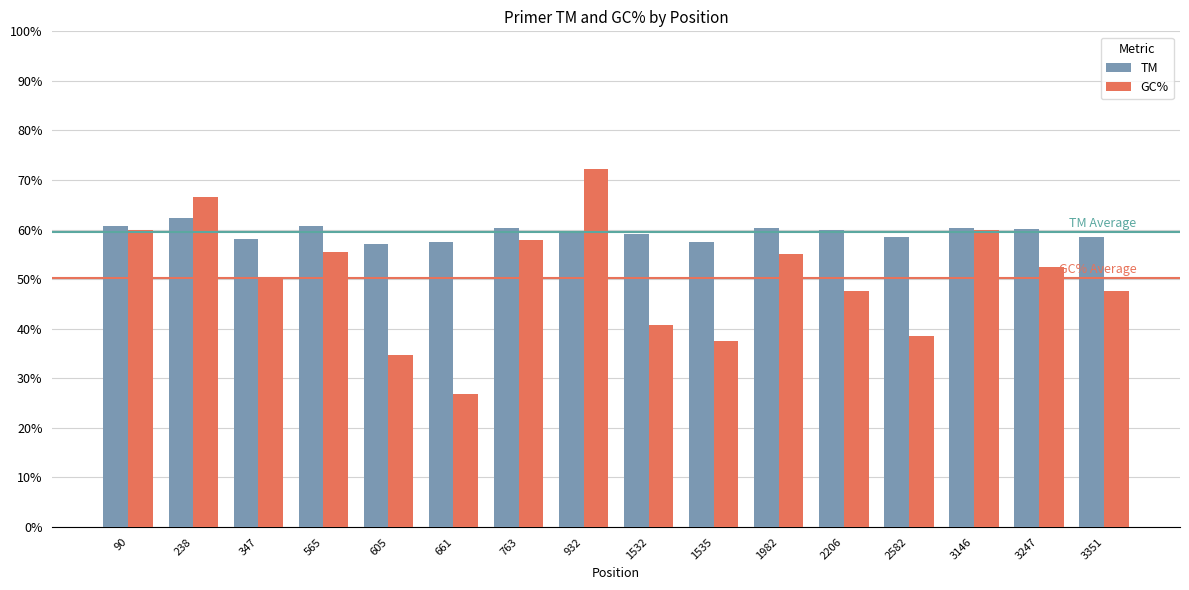

At 2582, list the series in order from smallest to largest.

GC%, TM